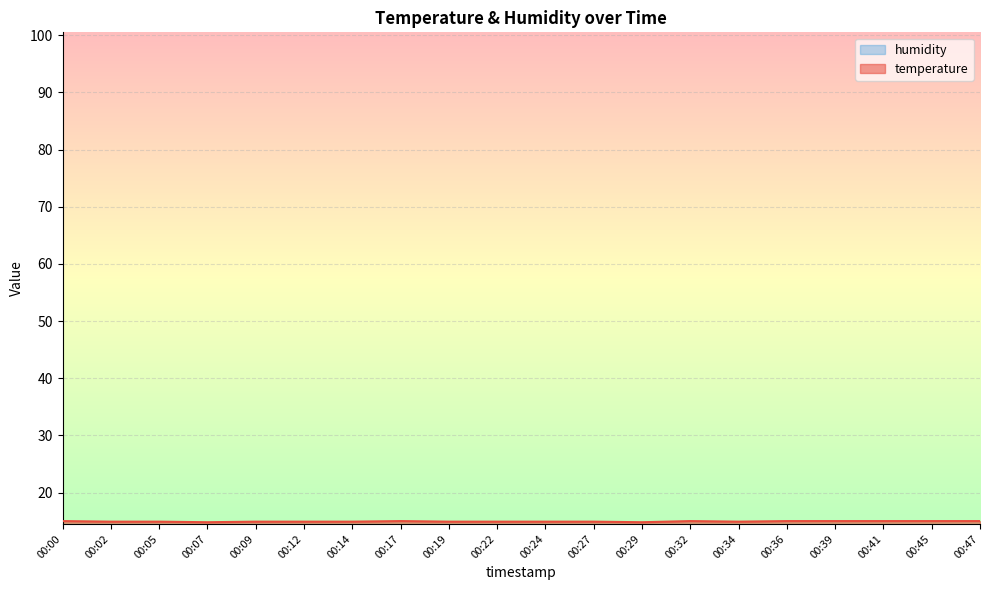

What is the average value?

14.9